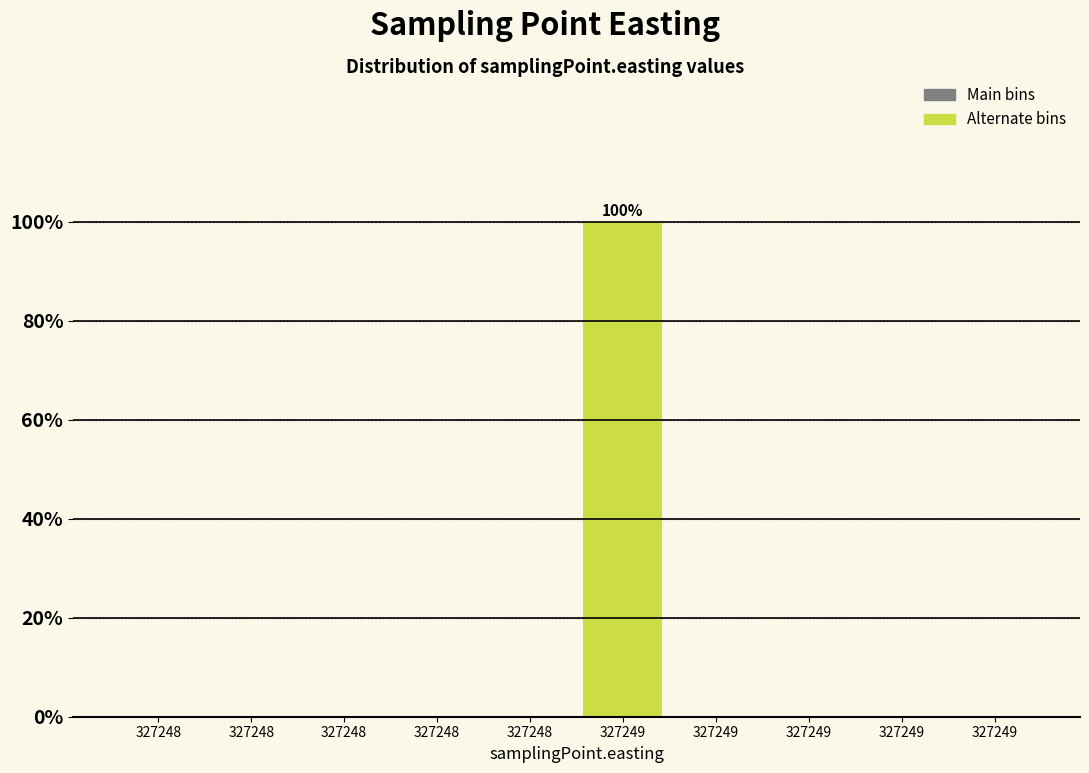

Count the number of data series in this chart.

1